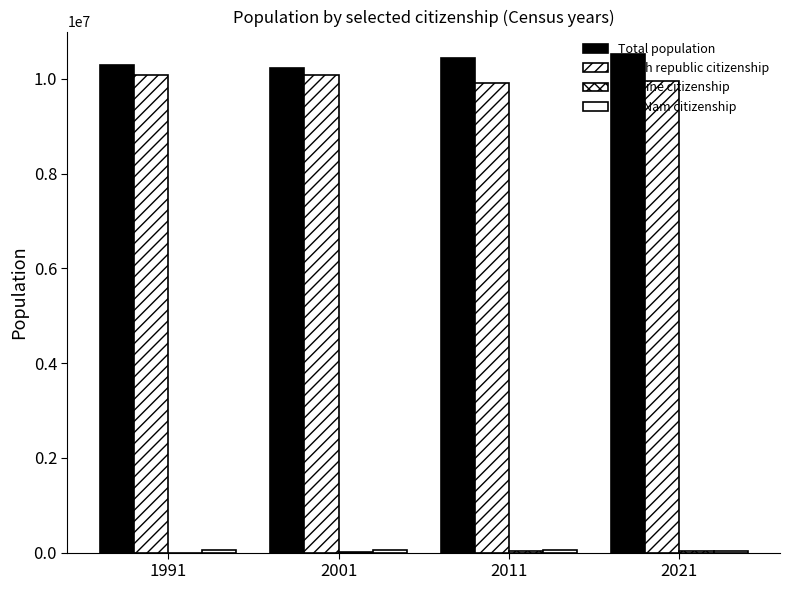

What is the minimum value for Viet Nam citizenship?

29137